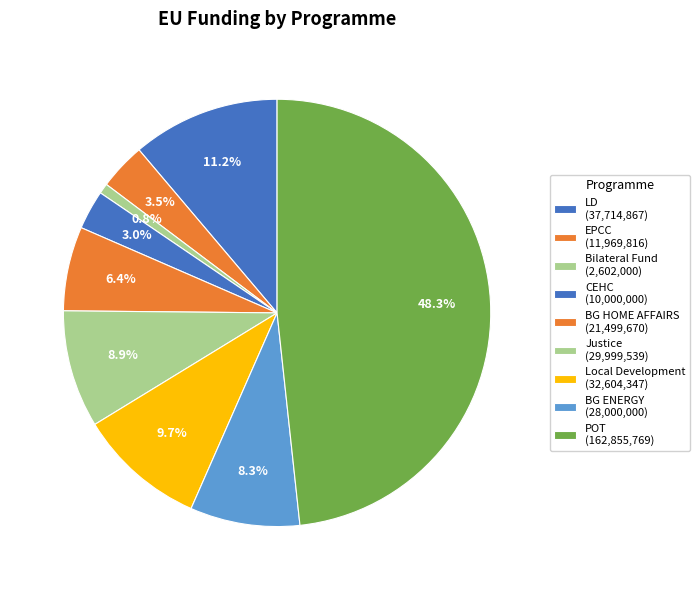

How many slices are in this pie chart?

9